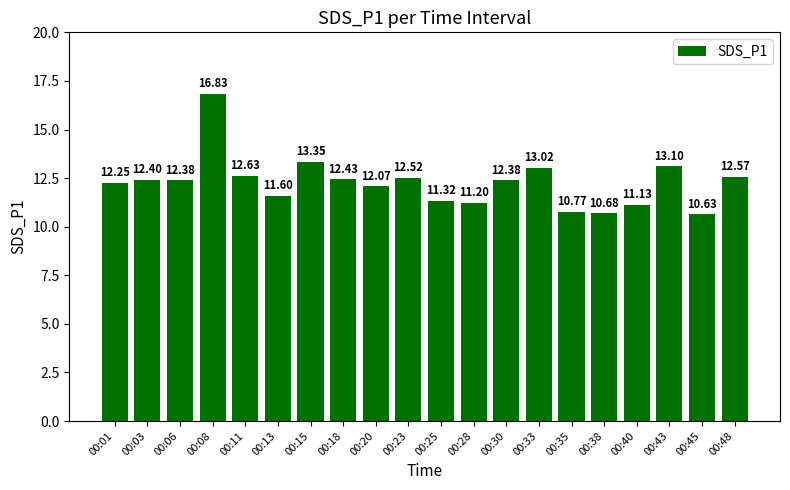

The chart shows a value of 12.4 at 00:06. True or false?

True